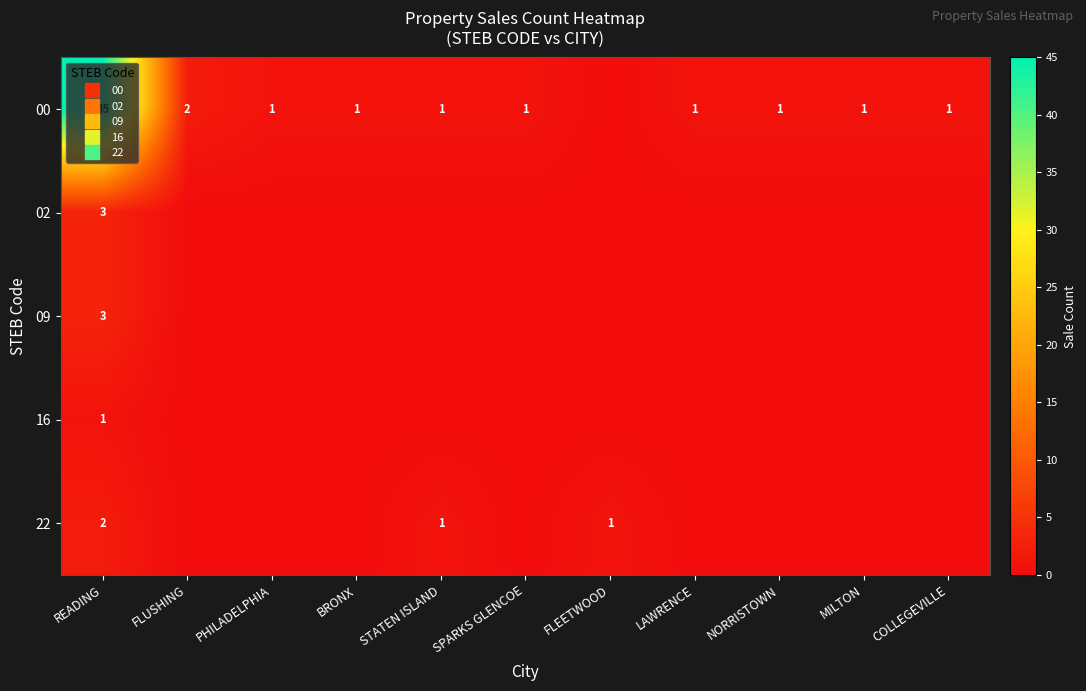

Rank the categories by 16 value from lowest to highest.

FLUSHING, PHILADELPHIA, BRONX, STATEN ISLAND, SPARKS GLENCOE, FLEETWOOD, LAWRENCE, NORRISTOWN, MILTON, COLLEGEVILLE, READING